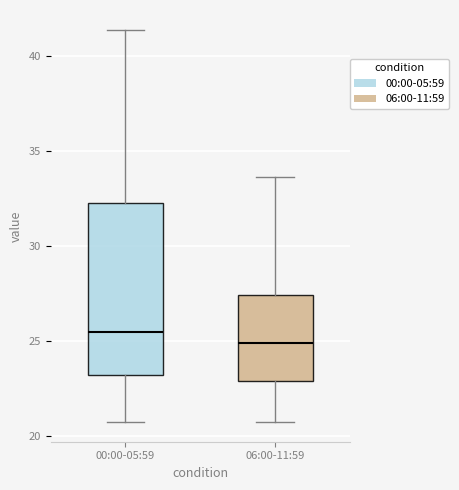

Which box has the lowest median line?

06:00-11:59